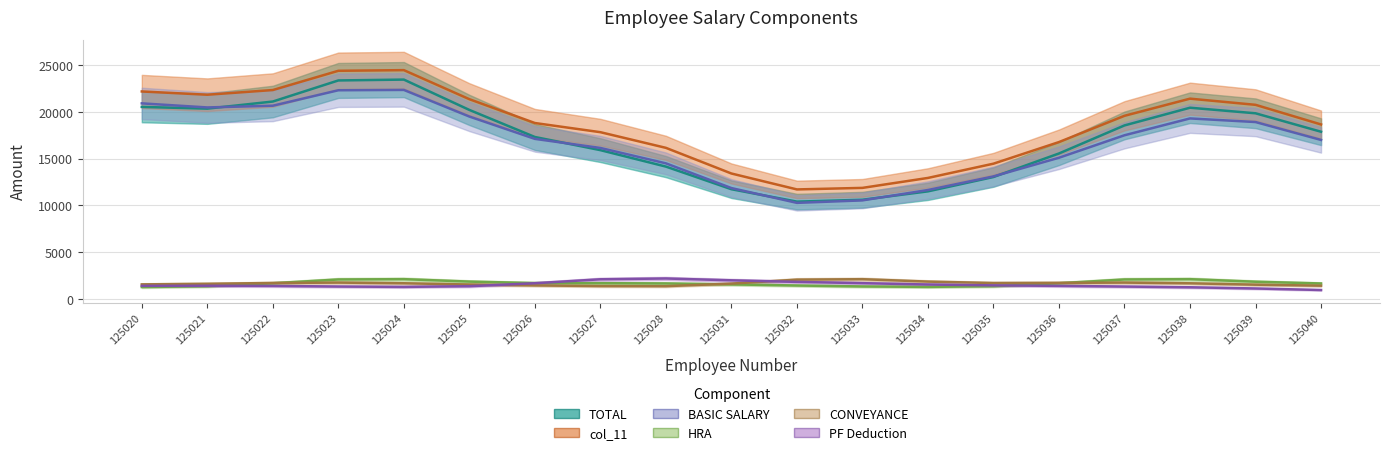

True or false: TOTAL and CONVEYANCE intersect in this chart.

False